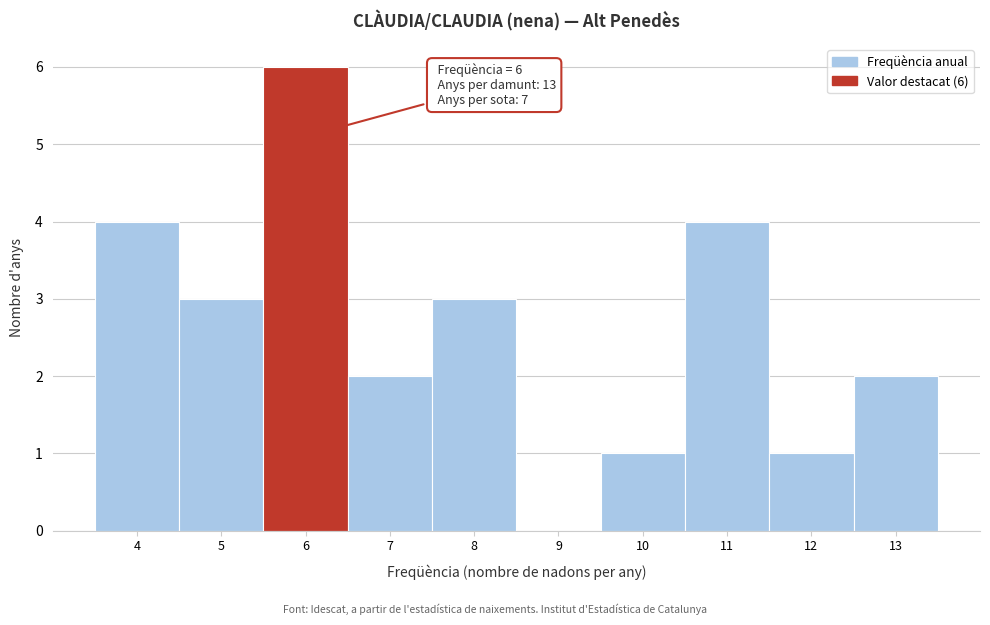

Which range on the x-axis has the tallest bar?

5.5 to 6.5